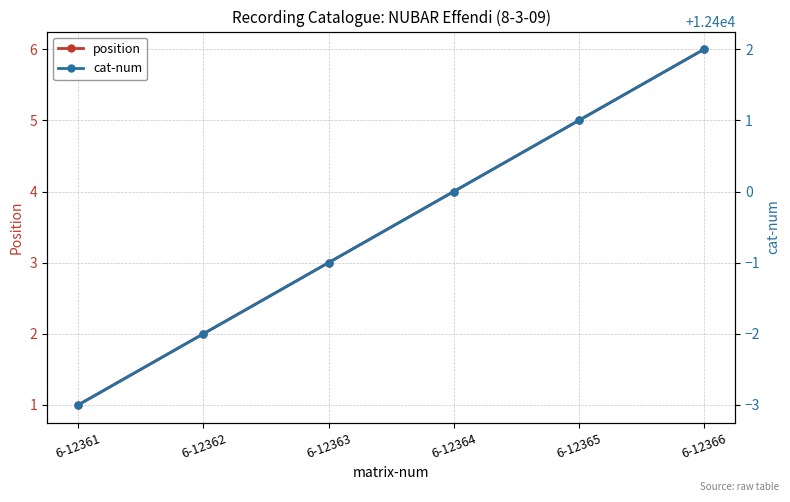

What is the average value of the position series?

4